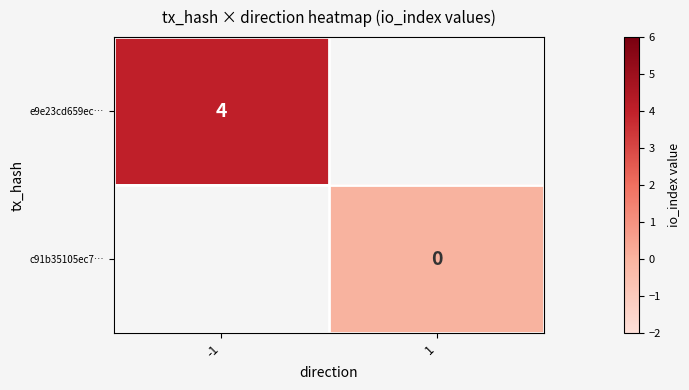

Is the value of e9e23cd659ec… at -1 greater than the value of c91b35105ec7… at 1?

Yes